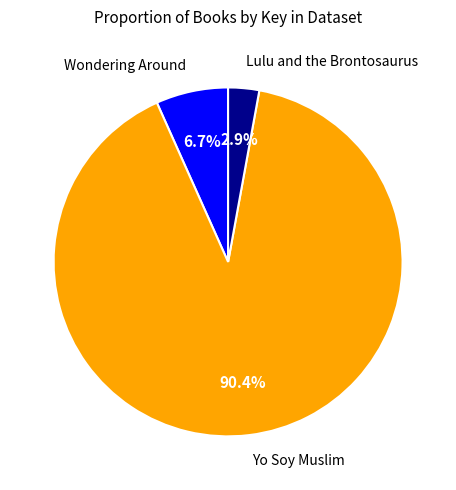

Which slice is the largest?

Yo Soy Muslim